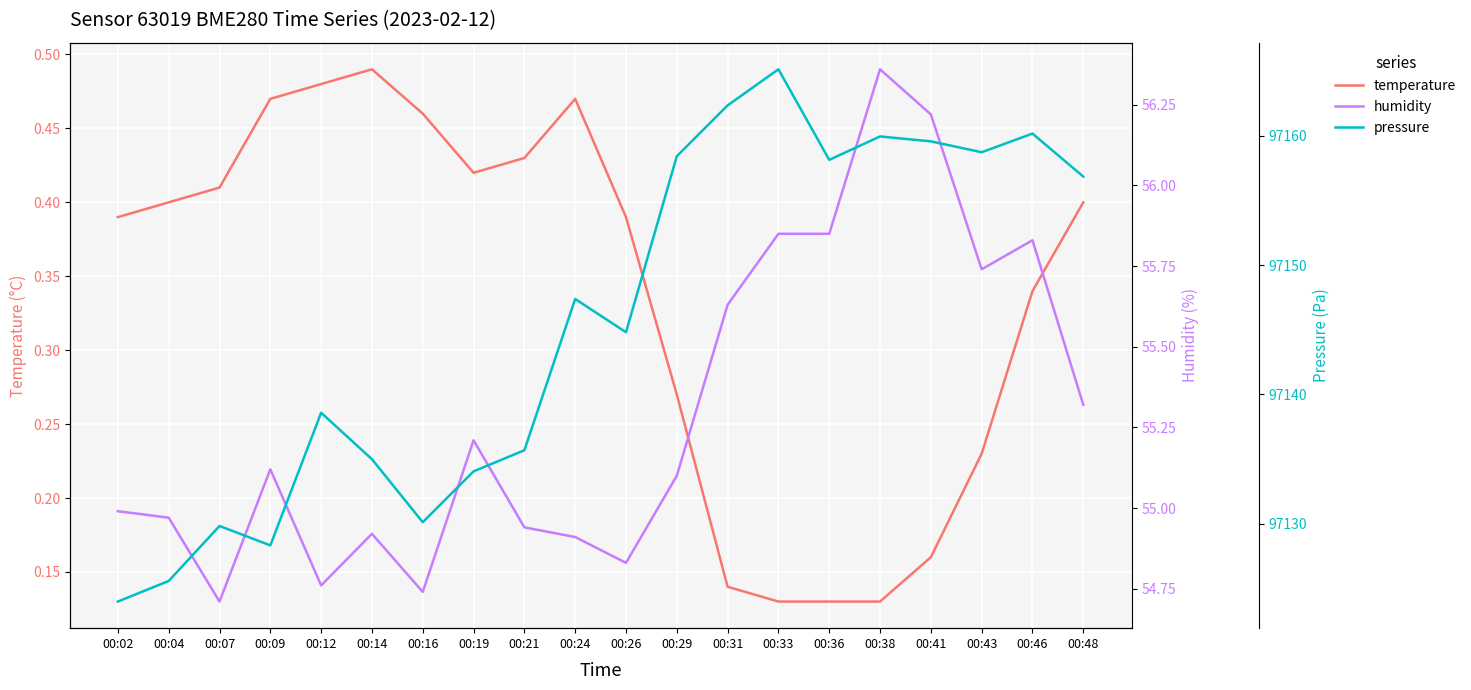

The humidity series shows 54.9 at 00:21. True or false?

True